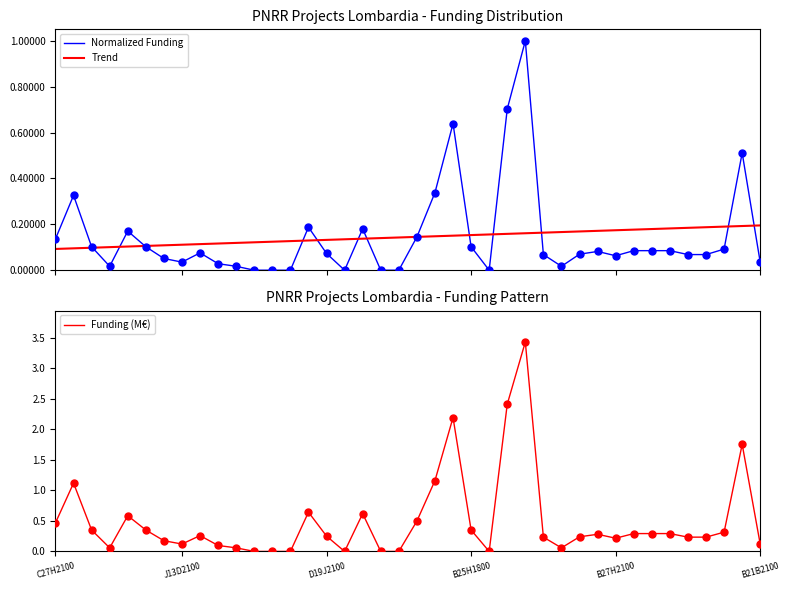

Which series has the largest Y range (max minus min)?

Funding (M€)